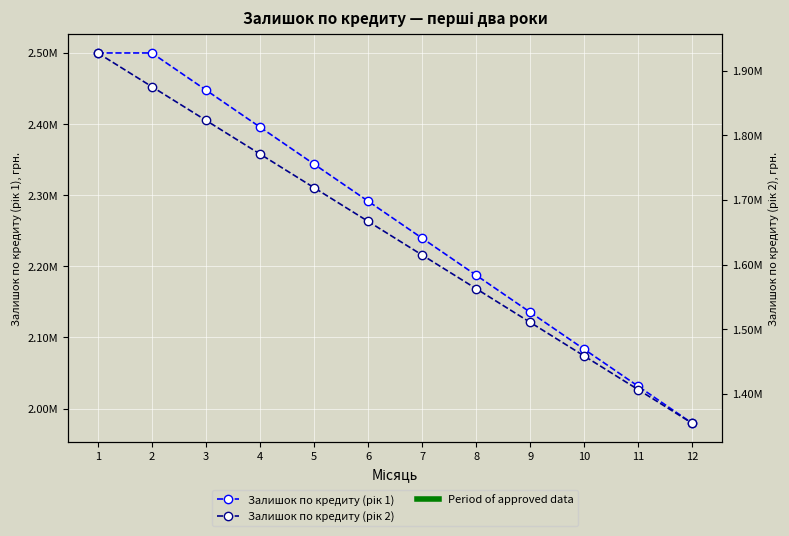

What is the lowest value of the Залишок по кредиту (рік 1) series?

1979249.1